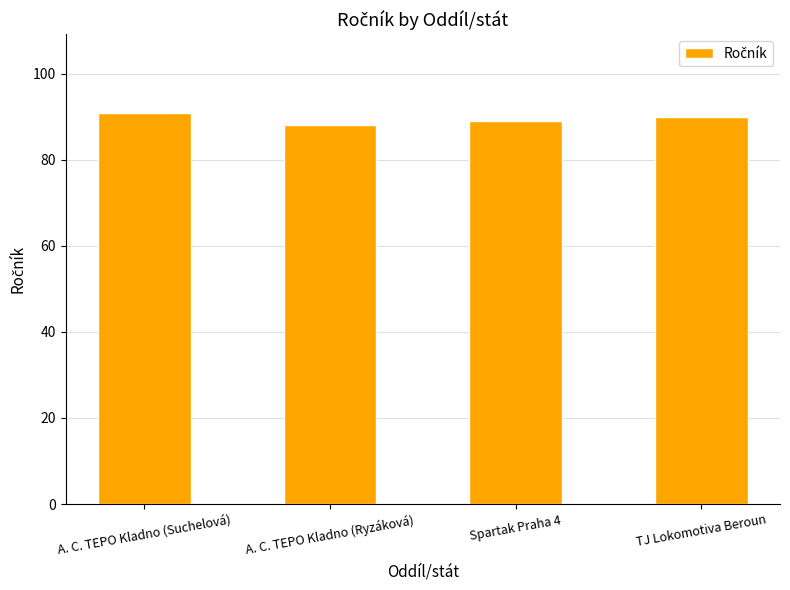

What is the sum of the values at TJ Lokomotiva Beroun and Spartak Praha 4?

179